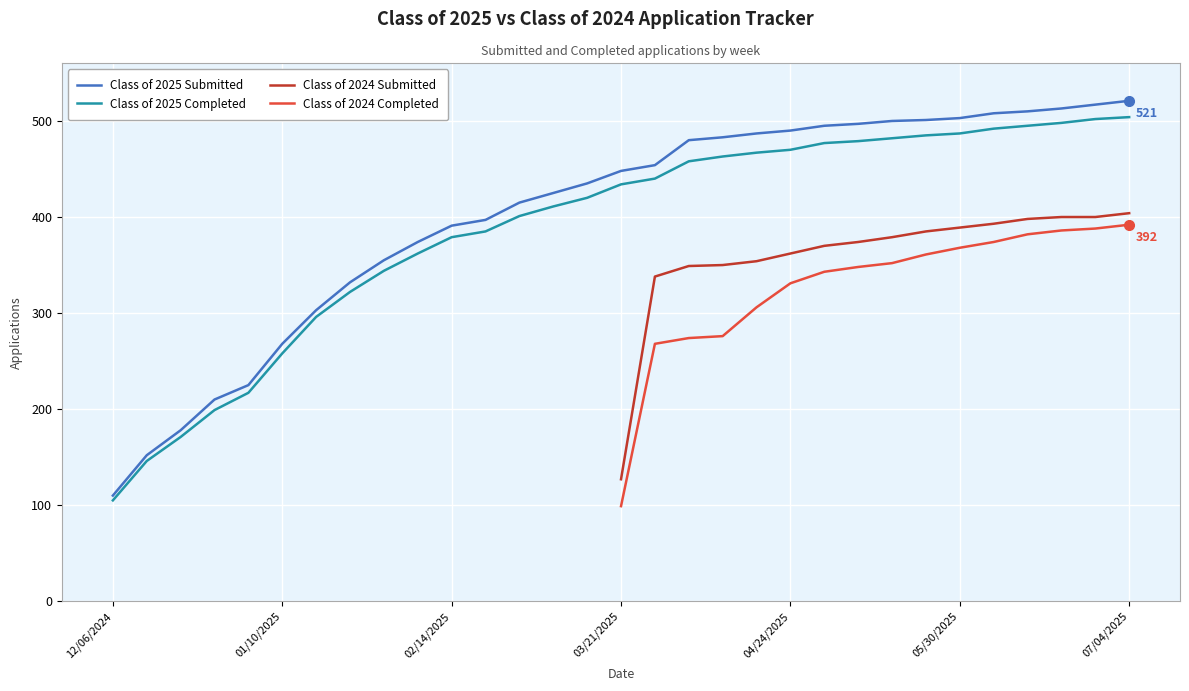

What is the minimum value for Class of 2025 Completed?

105